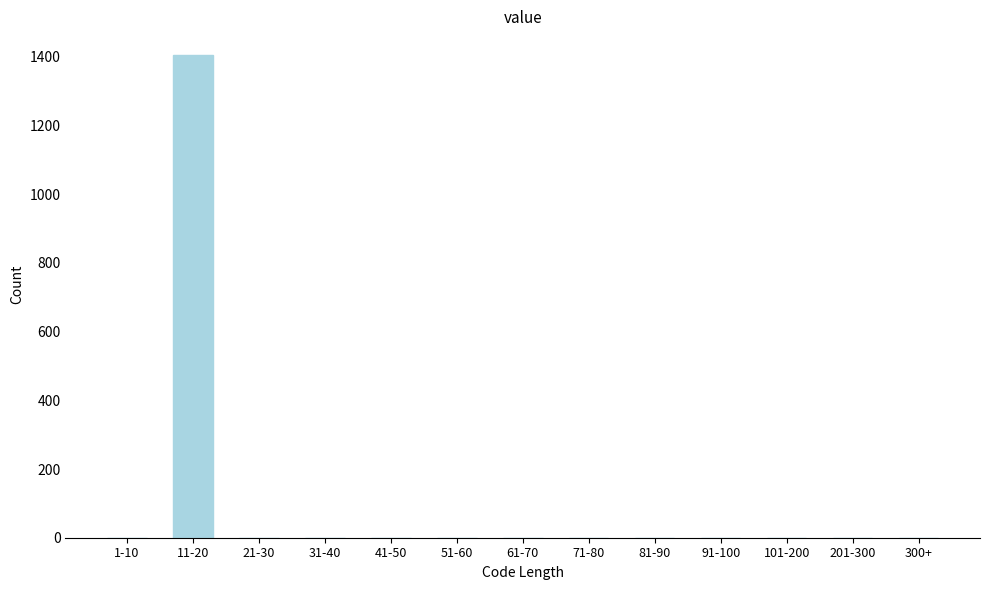

Reading left to right, list all the values displayed in this chart.

1-10=0	11-20=1404	21-30=0	31-40=0	41-50=0	51-60=0	61-70=0	71-80=0	81-90=0	91-100=0	101-200=0	201-300=0	300+=0